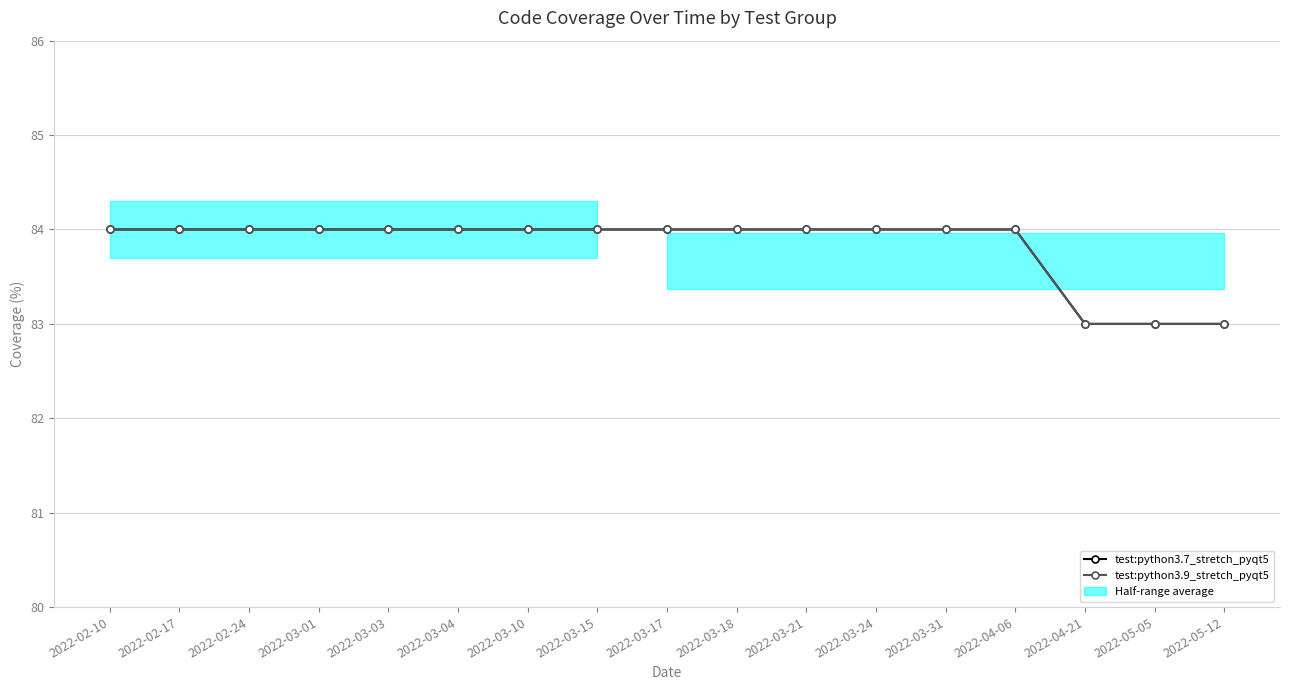

Count the test:python3.9_stretch_pyqt5 values in the range 84 to 85.

14